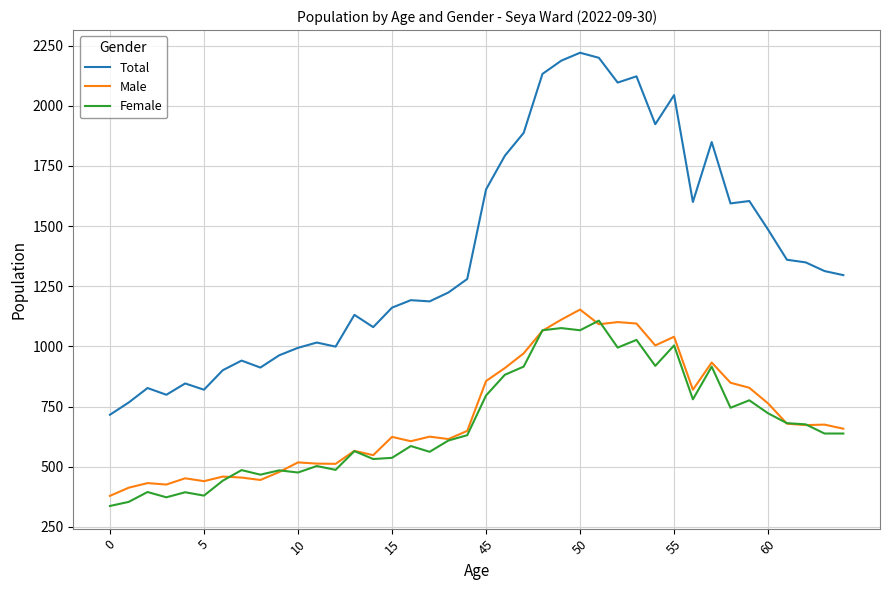

What are all the series names shown in the legend?

Total, Male, Female